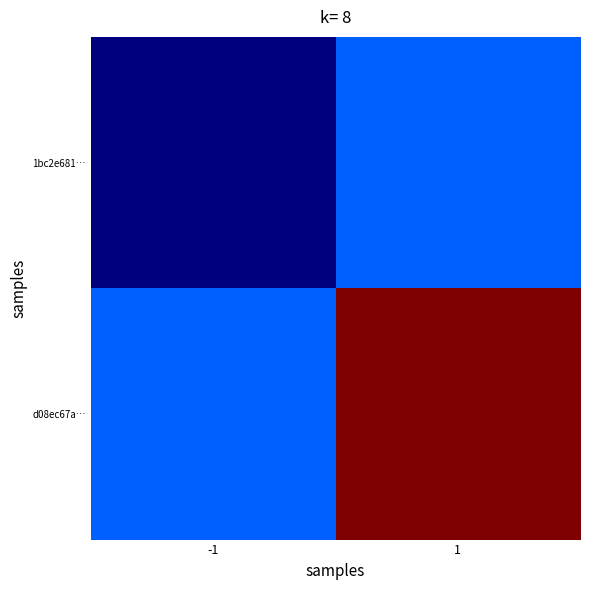

List the series in order of their overall mean, highest first.

d08ec67a…, 1bc2e681…